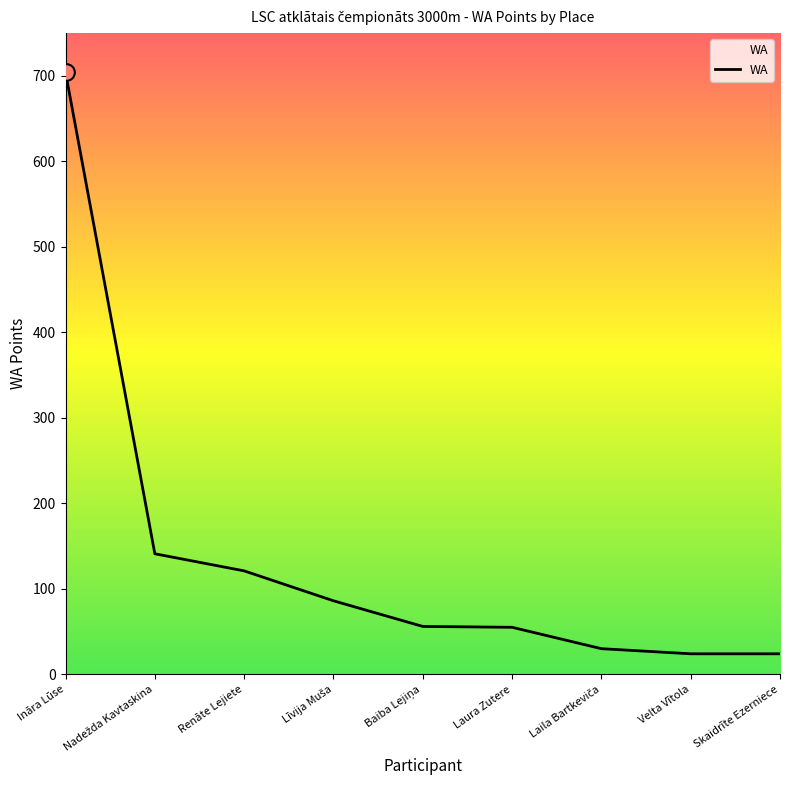

What is the difference between the maximum and minimum values?

680